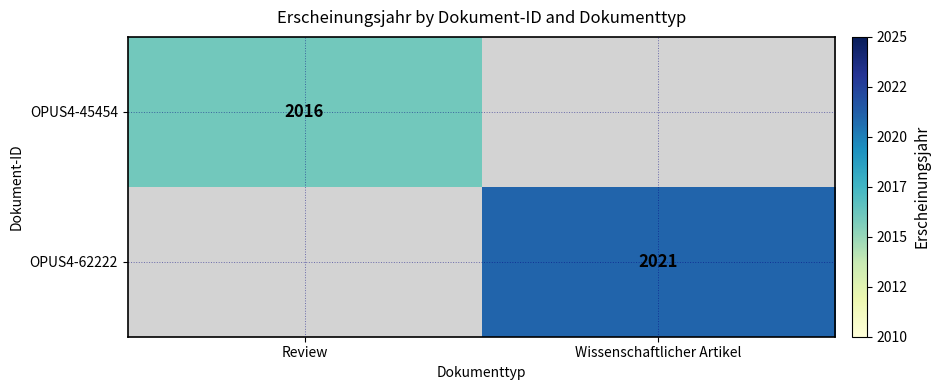

The value of OPUS4-62222 at Wissenschaftlicher Artikel is 1406. True or false?

False